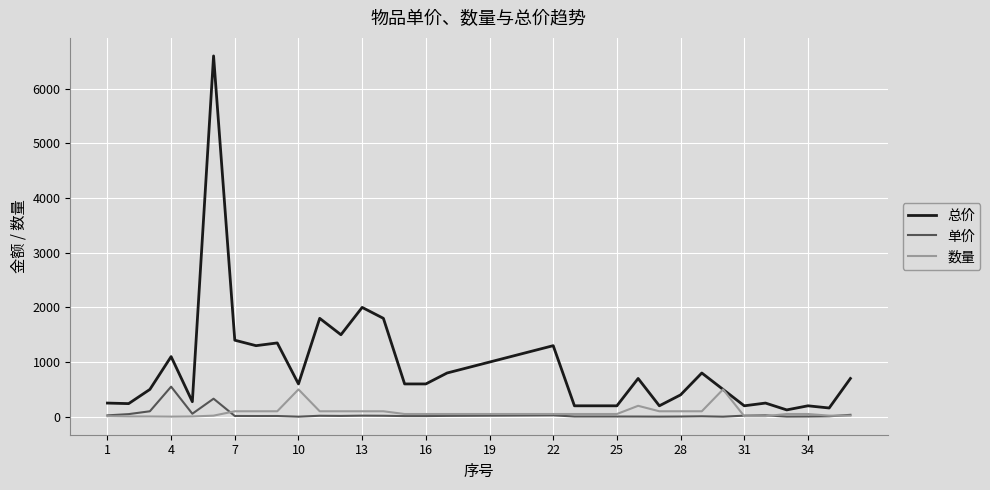

What is the highest value of the 单价 series?

550.0